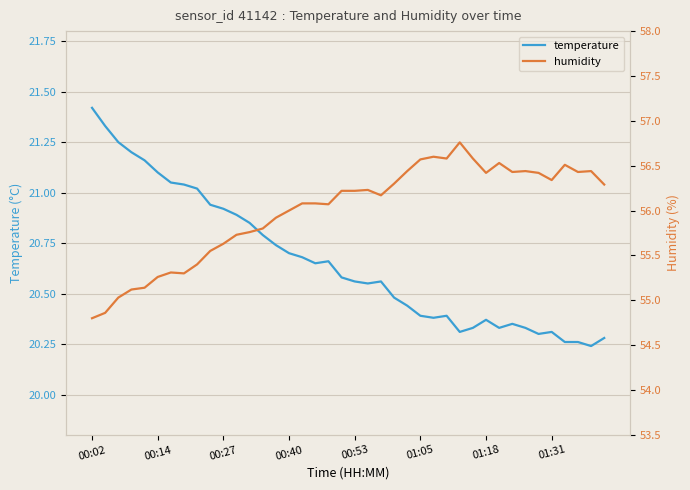

How many interior local valleys does the temperature series have?

7